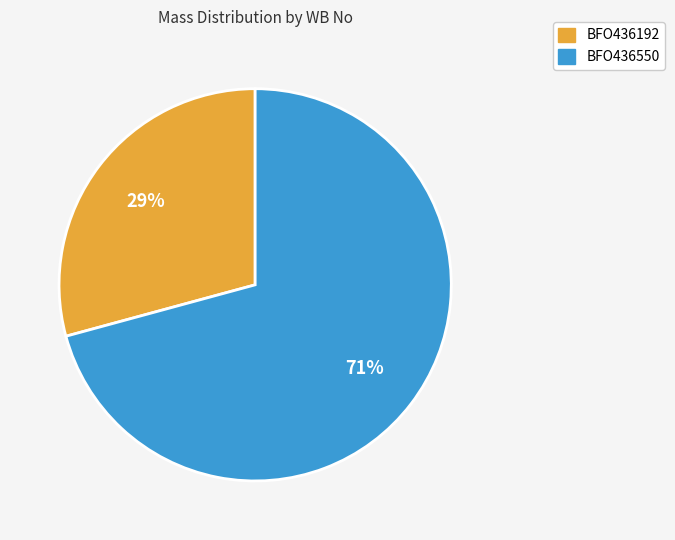

Which slice is the smallest?

BFO436192